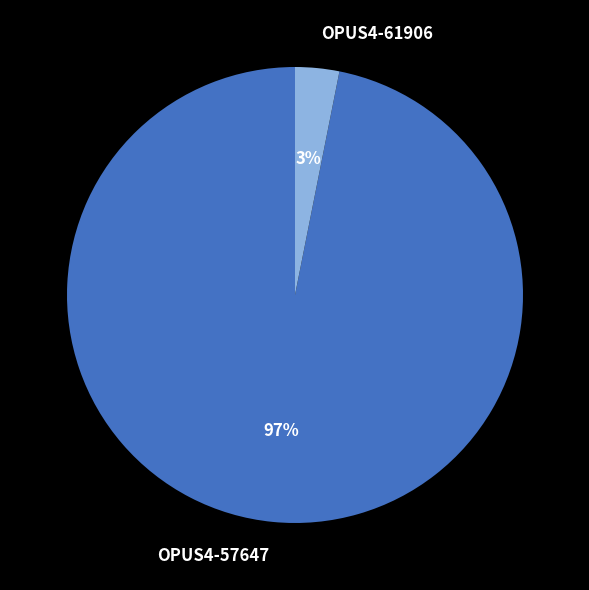

How many segments does this pie chart have?

2